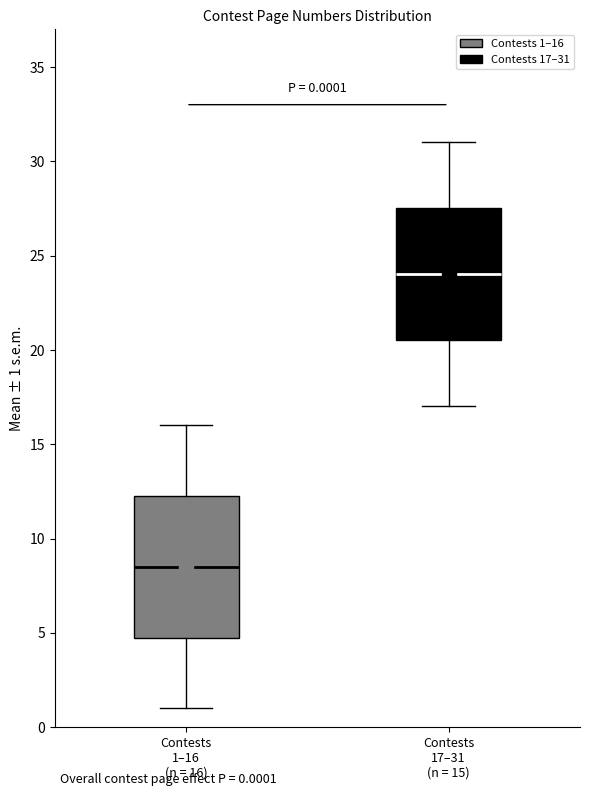

Which box is the tallest, from its lower edge to its upper edge?

Contests 1–16 (n = 16)